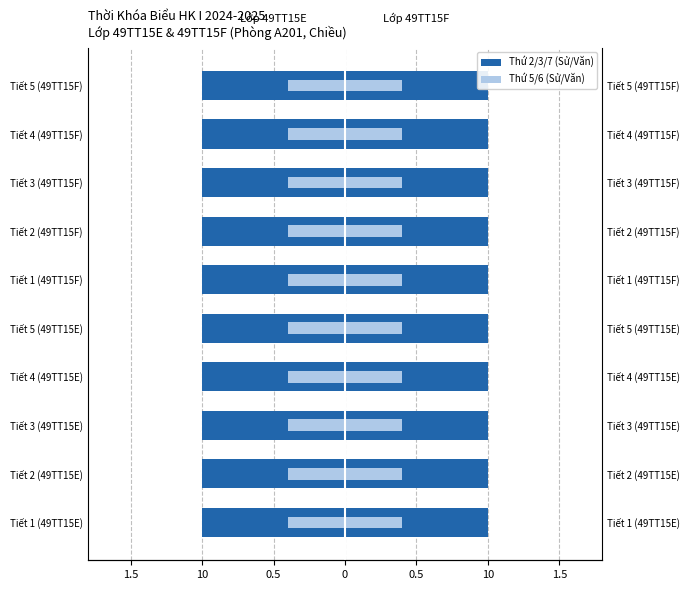

Where is Thứ 2 / Thứ 3 (49TT15E) nearest to the value 0?

1.5